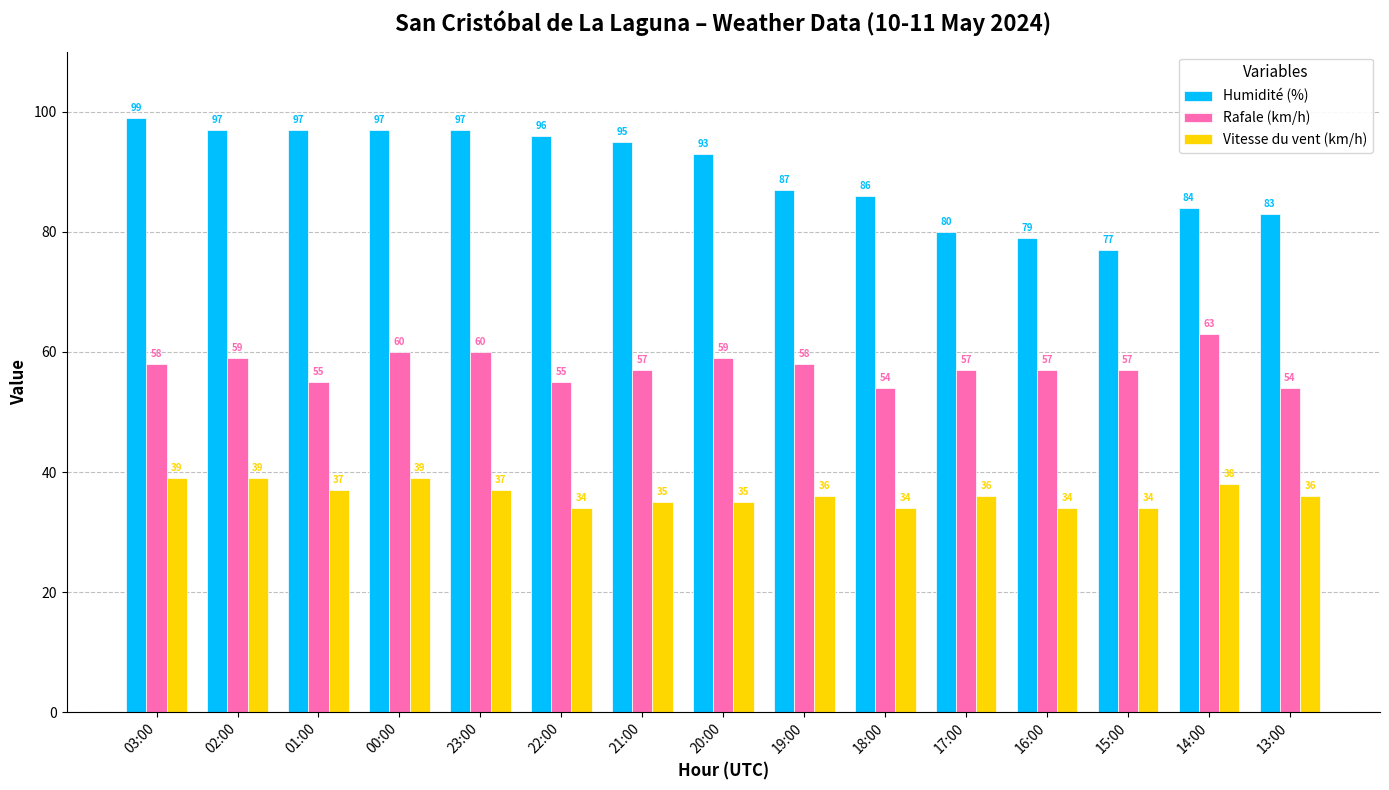

What is the sum of all Vitesse du vent (km/h) values?

543